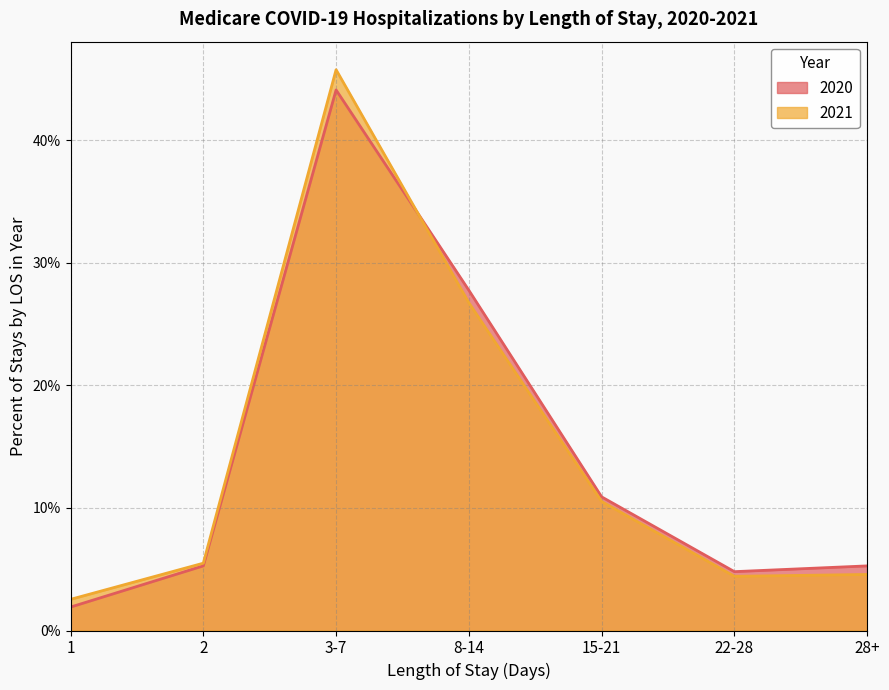

How many interior local peaks does the 2021 series have?

1